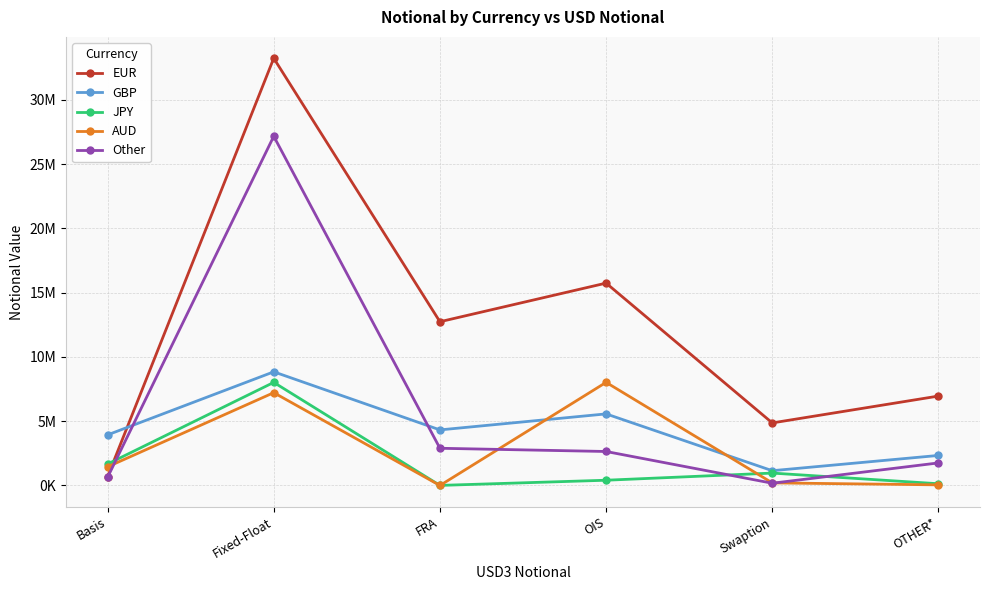

Reading left to right, transcribe all the data shown in this chart.

EUR: Basis=685519	Fixed-Float=33227406	FRA=12735180	OIS=15739360	Swaption=4865452	OTHER*=6954746
GBP: Basis=3934510	Fixed-Float=8839909	FRA=4322470	OIS=5567343	Swaption=1149047	OTHER*=2336634
JPY: Basis=1667561	Fixed-Float=8017953	FRA=5654	OIS=408161	Swaption=964480	OTHER*=134591
AUD: Basis=1449857	Fixed-Float=7218603	FRA=0	OIS=8020318	Swaption=202121	OTHER*=48018
Other: Basis=632881	Fixed-Float=27159260	FRA=2893986	OIS=2643252	Swaption=174756	OTHER*=1754762